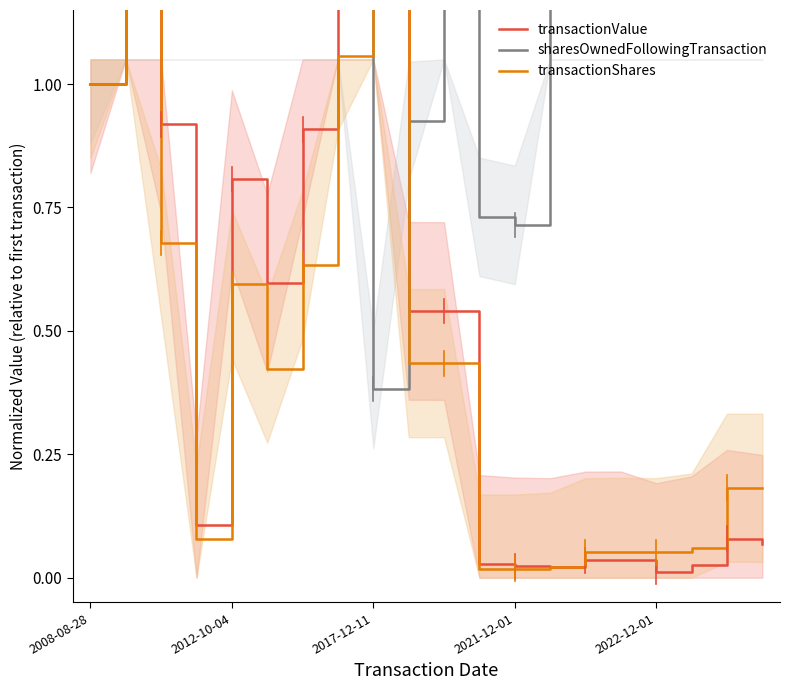

What is the lowest value of the sharesOwnedFollowingTransaction series?

0.4